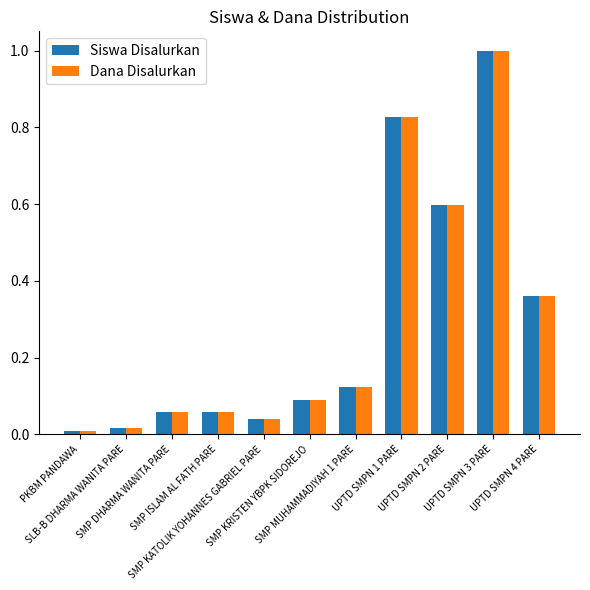

What is the total value across all series at UPTD SMPN 4 PARE?

0.7